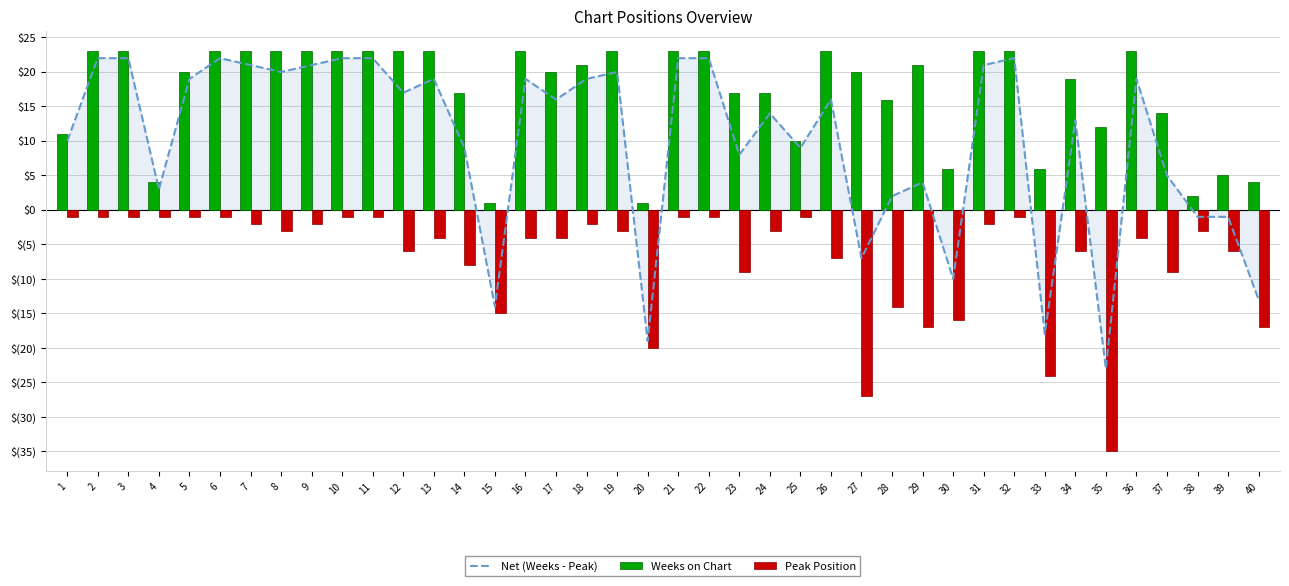

Reading left to right, list all the values displayed in this chart.

Net (Weeks - Peak): 1=10	2=22	3=22	4=3	5=19	6=22	7=21	8=20	9=21	10=22	11=22	12=17	13=19	14=9	15=-14	16=19	17=16	18=19	19=20	20=-19	21=22	22=22	23=8	24=14	25=9	26=16	27=-7	28=2	29=4	30=-10	31=21	32=22	33=-18	34=13	35=-23	36=19	37=5	38=-1	39=-1	40=-13
Weeks on Chart: 1=11	2=23	3=23	4=4	5=20	6=23	7=23	8=23	9=23	10=23	11=23	12=23	13=23	14=17	15=1	16=23	17=20	18=21	19=23	20=1	21=23	22=23	23=17	24=17	25=10	26=23	27=20	28=16	29=21	30=6	31=23	32=23	33=6	34=19	35=12	36=23	37=14	38=2	39=5	40=4
Peak Position: 1=-1	2=-1	3=-1	4=-1	5=-1	6=-1	7=-2	8=-3	9=-2	10=-1	11=-1	12=-6	13=-4	14=-8	15=-15	16=-4	17=-4	18=-2	19=-3	20=-20	21=-1	22=-1	23=-9	24=-3	25=-1	26=-7	27=-27	28=-14	29=-17	30=-16	31=-2	32=-1	33=-24	34=-6	35=-35	36=-4	37=-9	38=-3	39=-6	40=-17